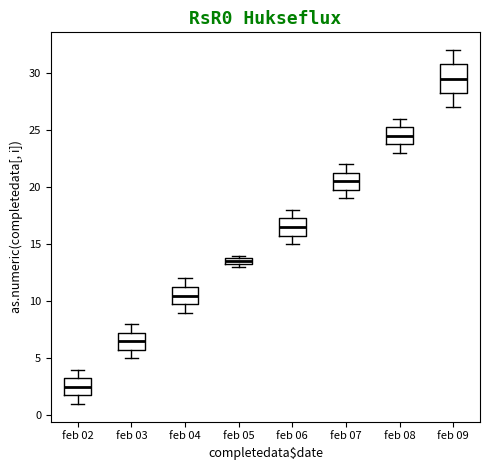

Where does the lower whisker of the box for feb 03 end on the y-axis? The values are not printed on the chart, so give them approximately, as read against the axis.

5.0